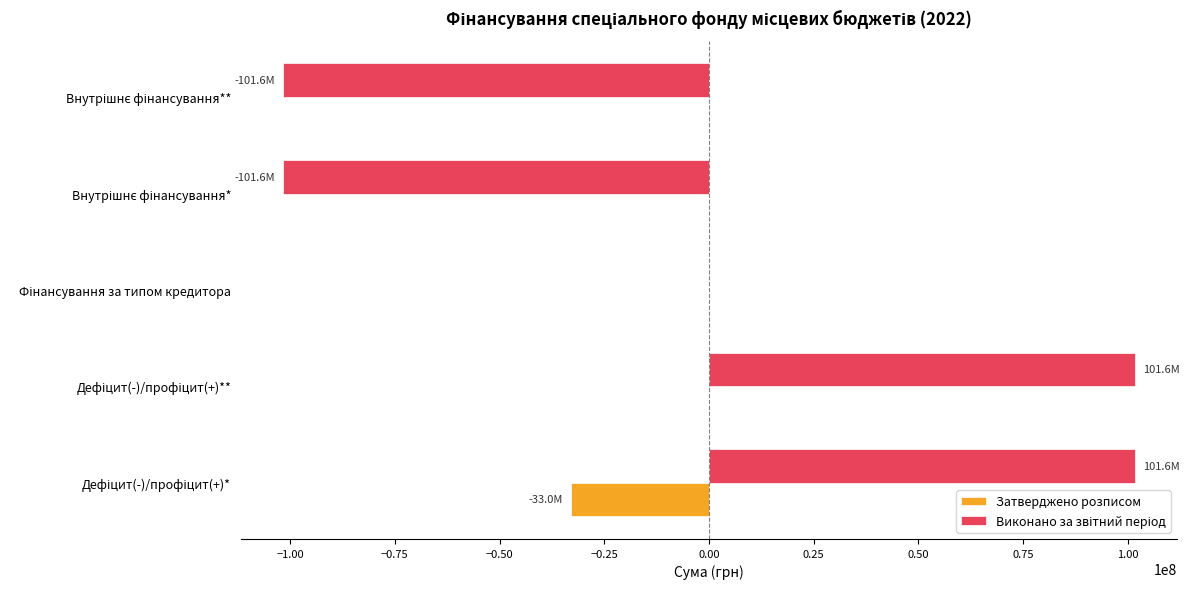

What is the sum of all Затверджено розписом values?

-32959977.0